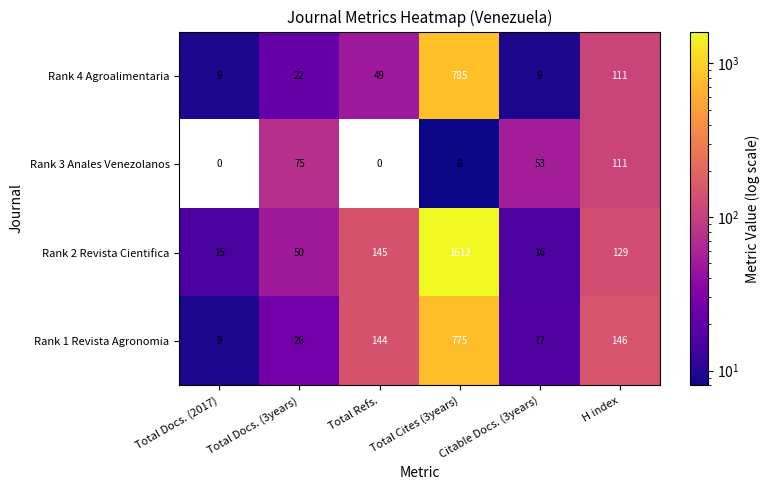

True or false: Rank 4 Agroalimentaria has a value of 22 at Total Docs. (3years).

True